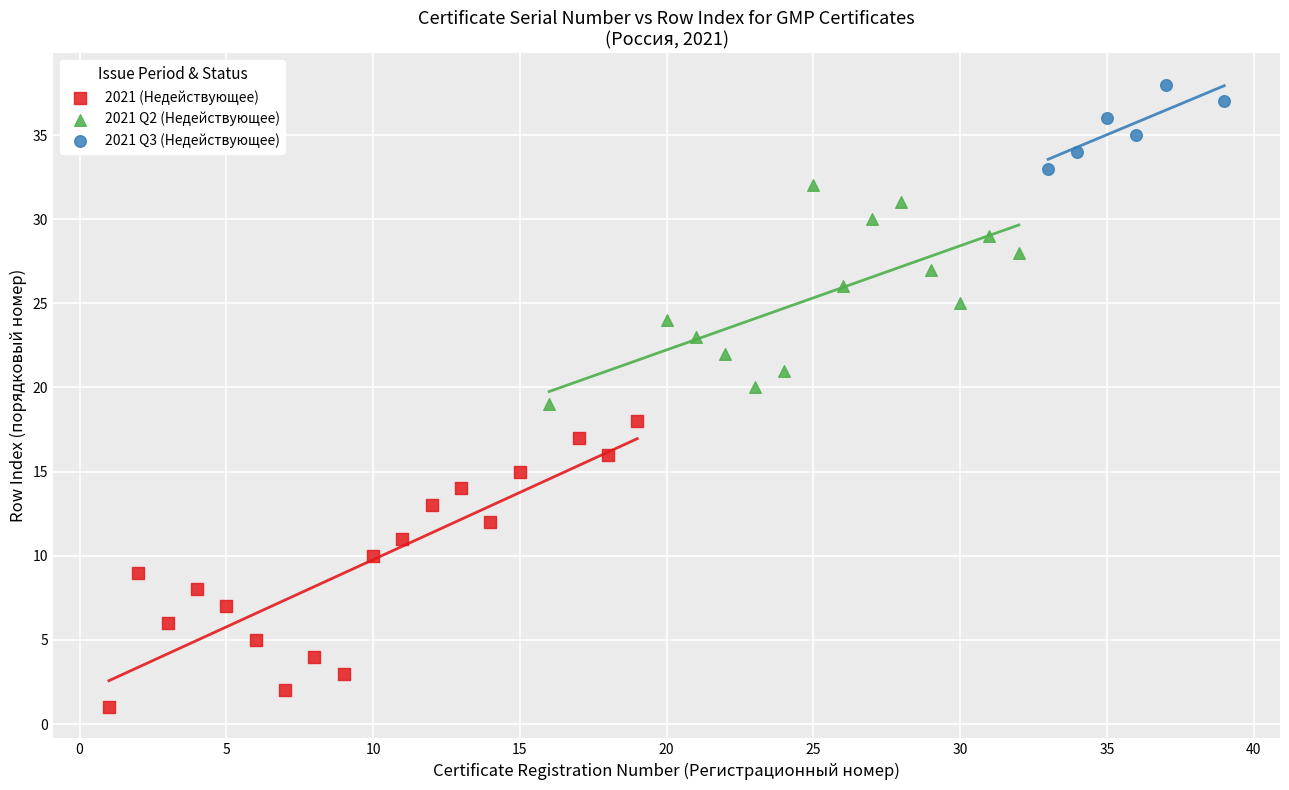

Which series reaches the maximum Y coordinate?

2021 Q3 (Недействующее)